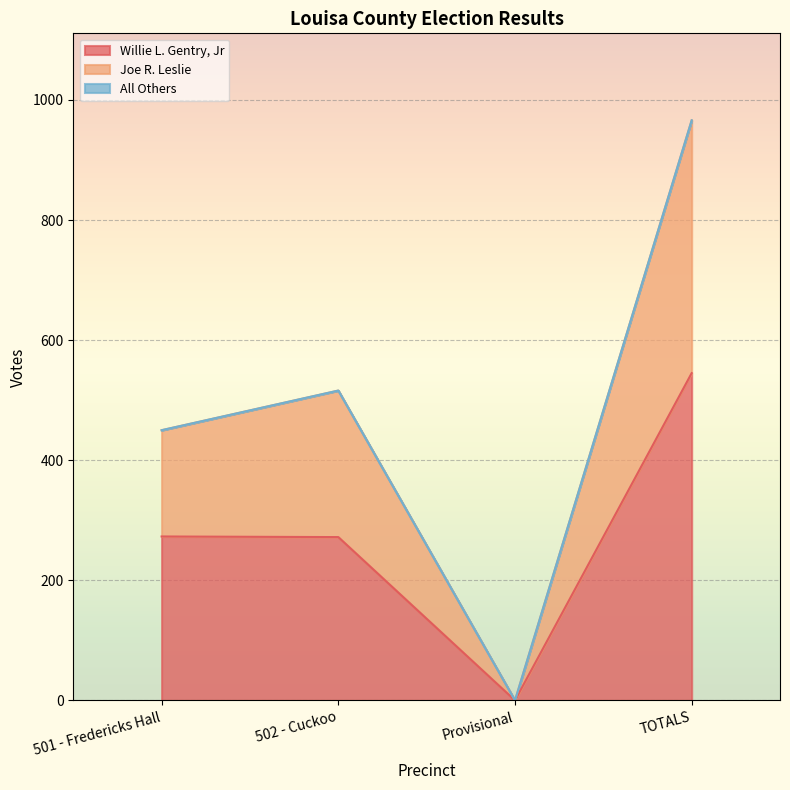

Reading right to left, extract all data points from this chart.

Willie L. Gentry, Jr: 545	0	272	273
Joe R. Leslie: 966	0	516	450